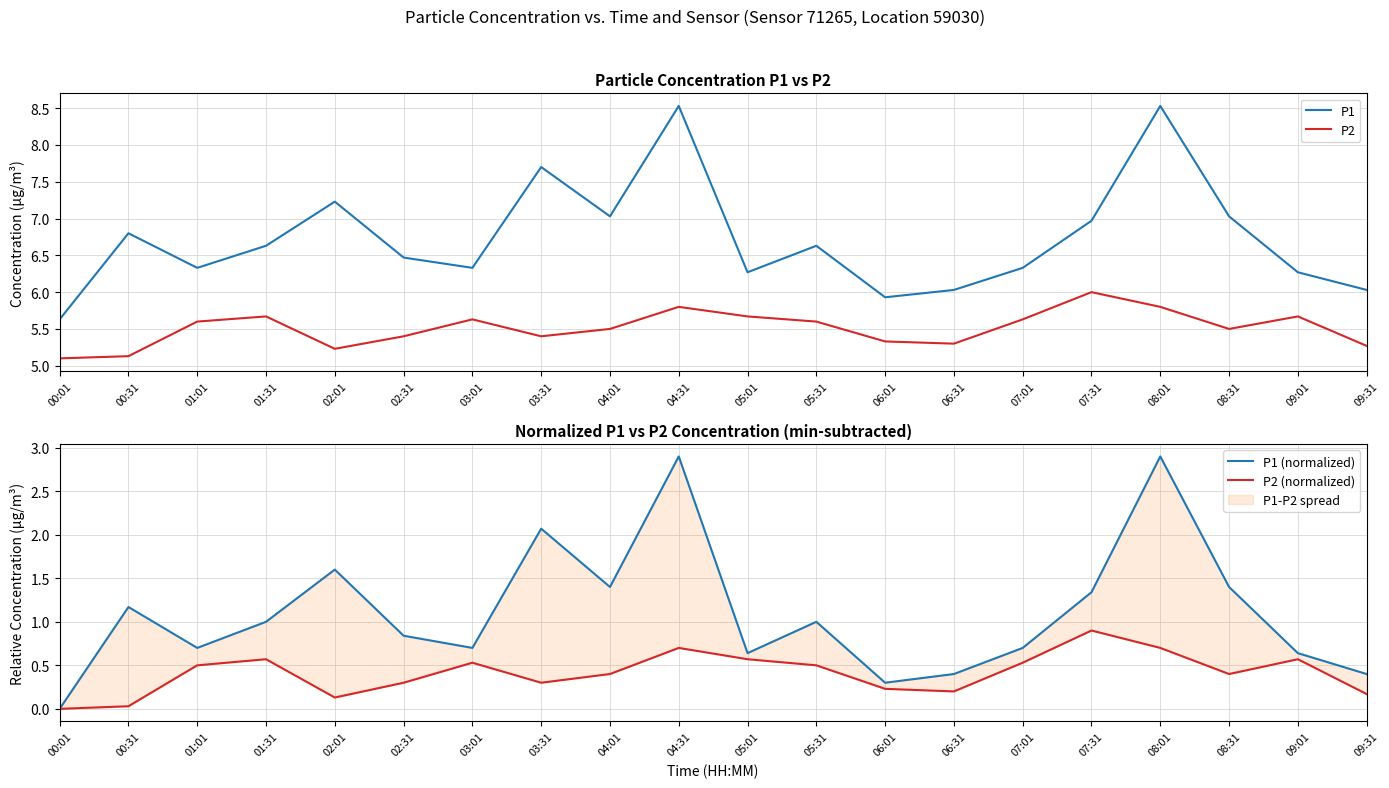

True or false: P2 (normalized) and P2 intersect in this chart.

False